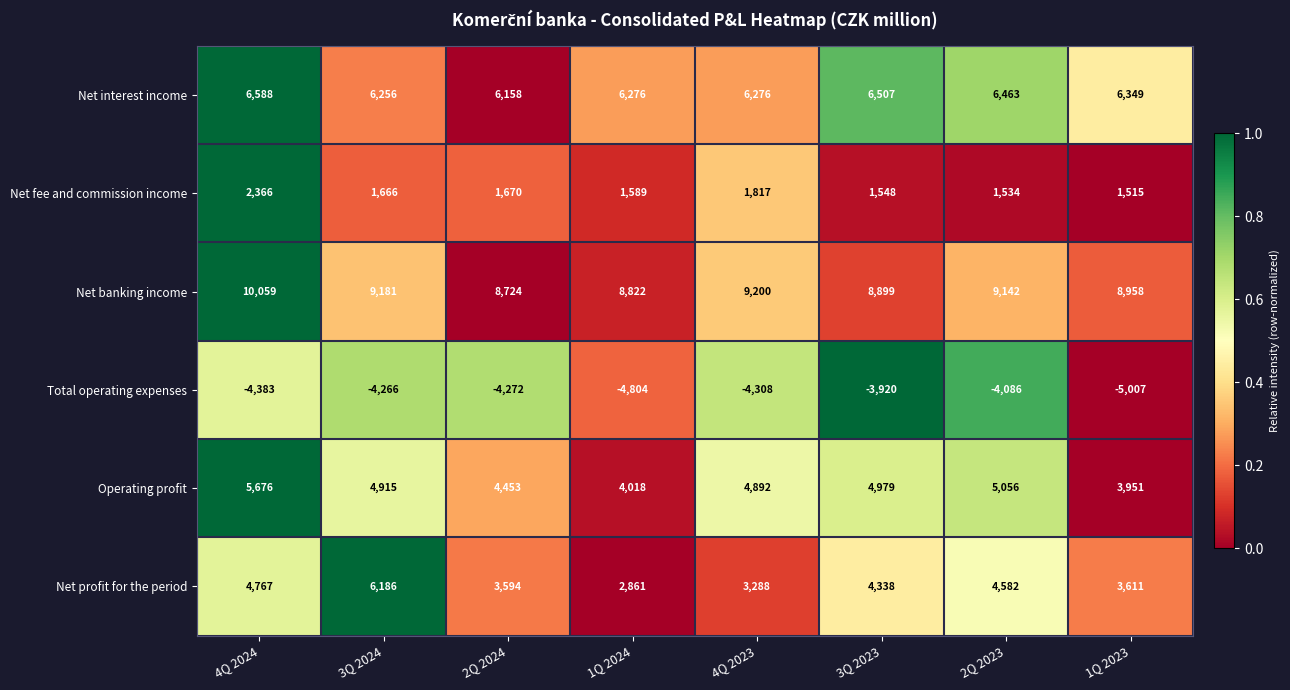

What is the approximate value of Total operating expenses at 2Q 2023?

-4086